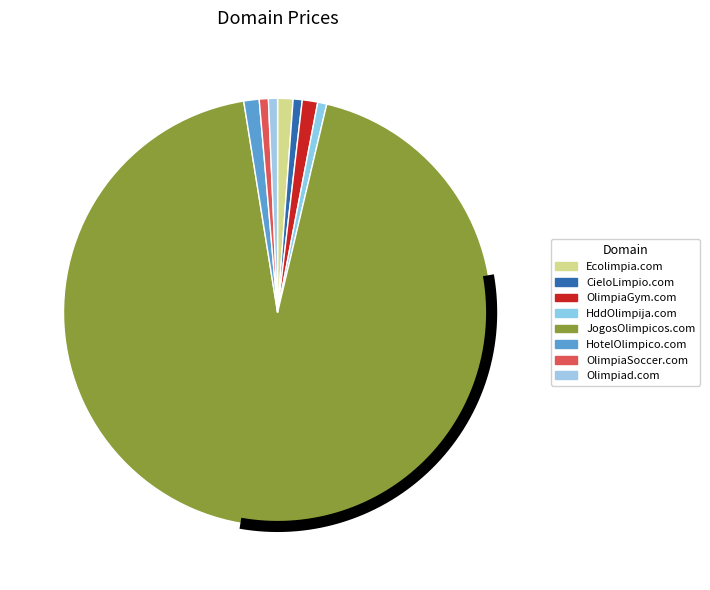

To the nearest percent, what portion does Ecolimpia.com represent?

1%